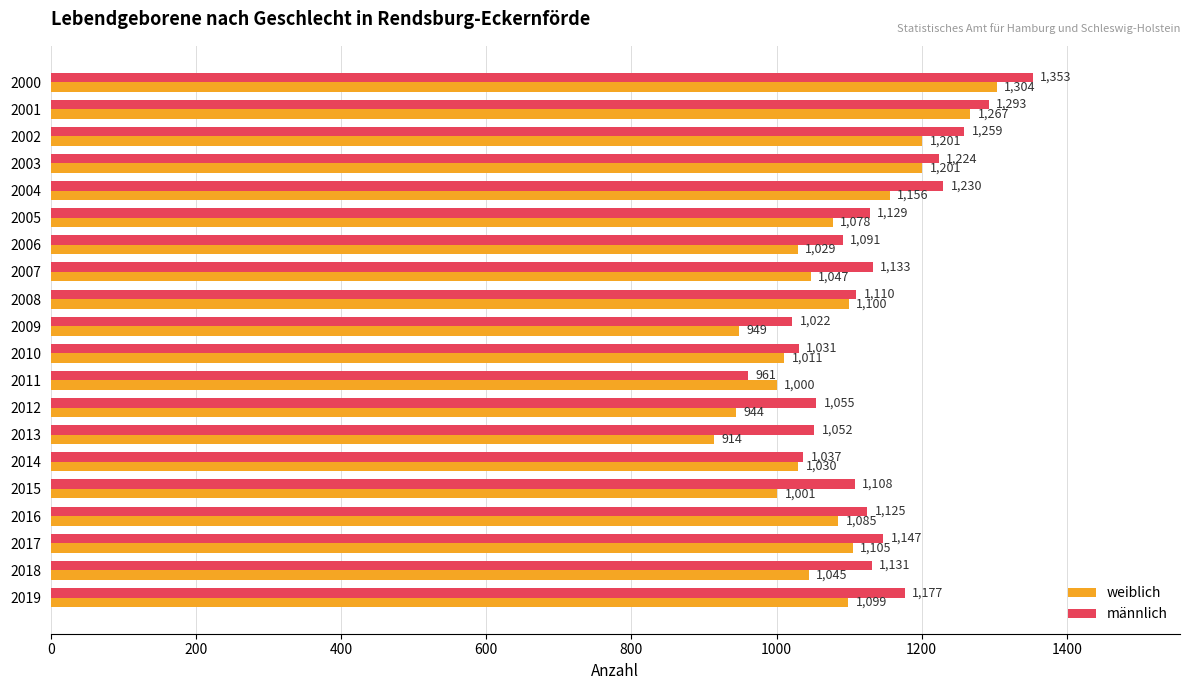

True or false: männlich has a value of 1725 at 2016.

False